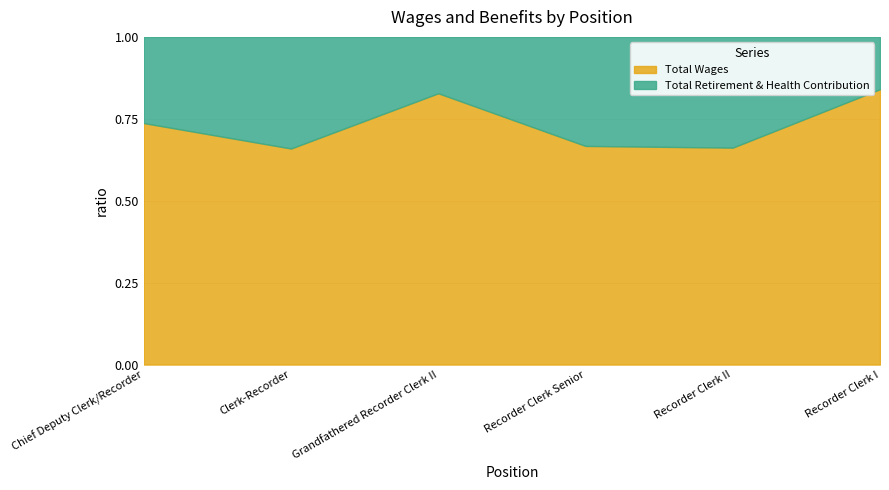

What is the label of the 6th point from the left?

Recorder Clerk I